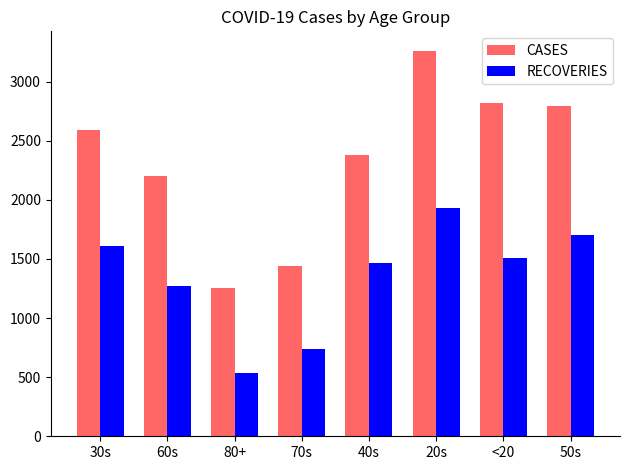

What is the label of the 8th bar from the left?

50s